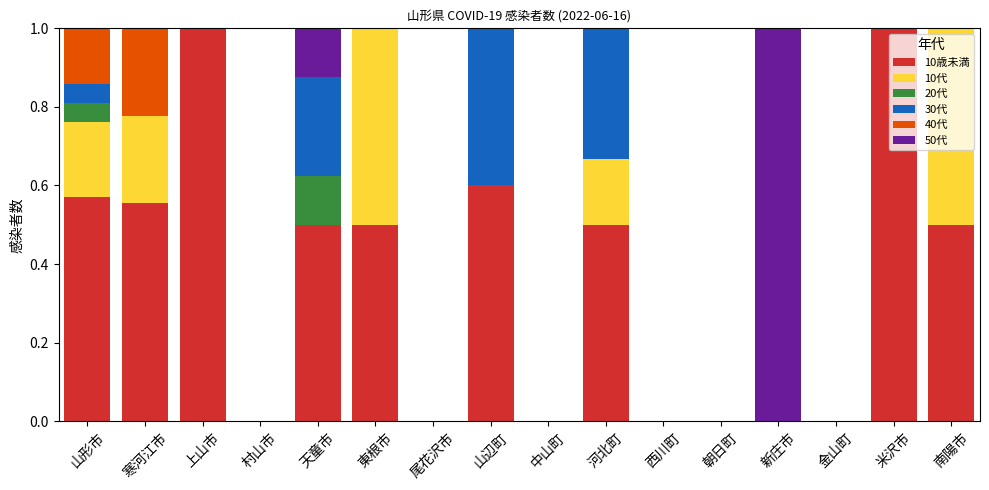

What are all the series names shown in the legend?

10歳未満, 10代, 20代, 30代, 40代, 50代